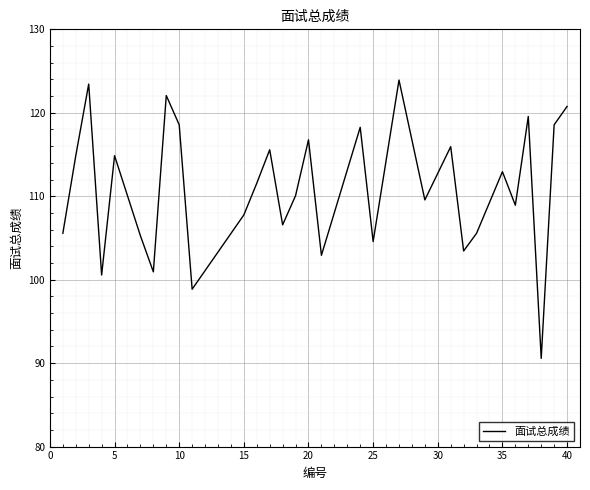

What is the smallest value displayed?

90.6